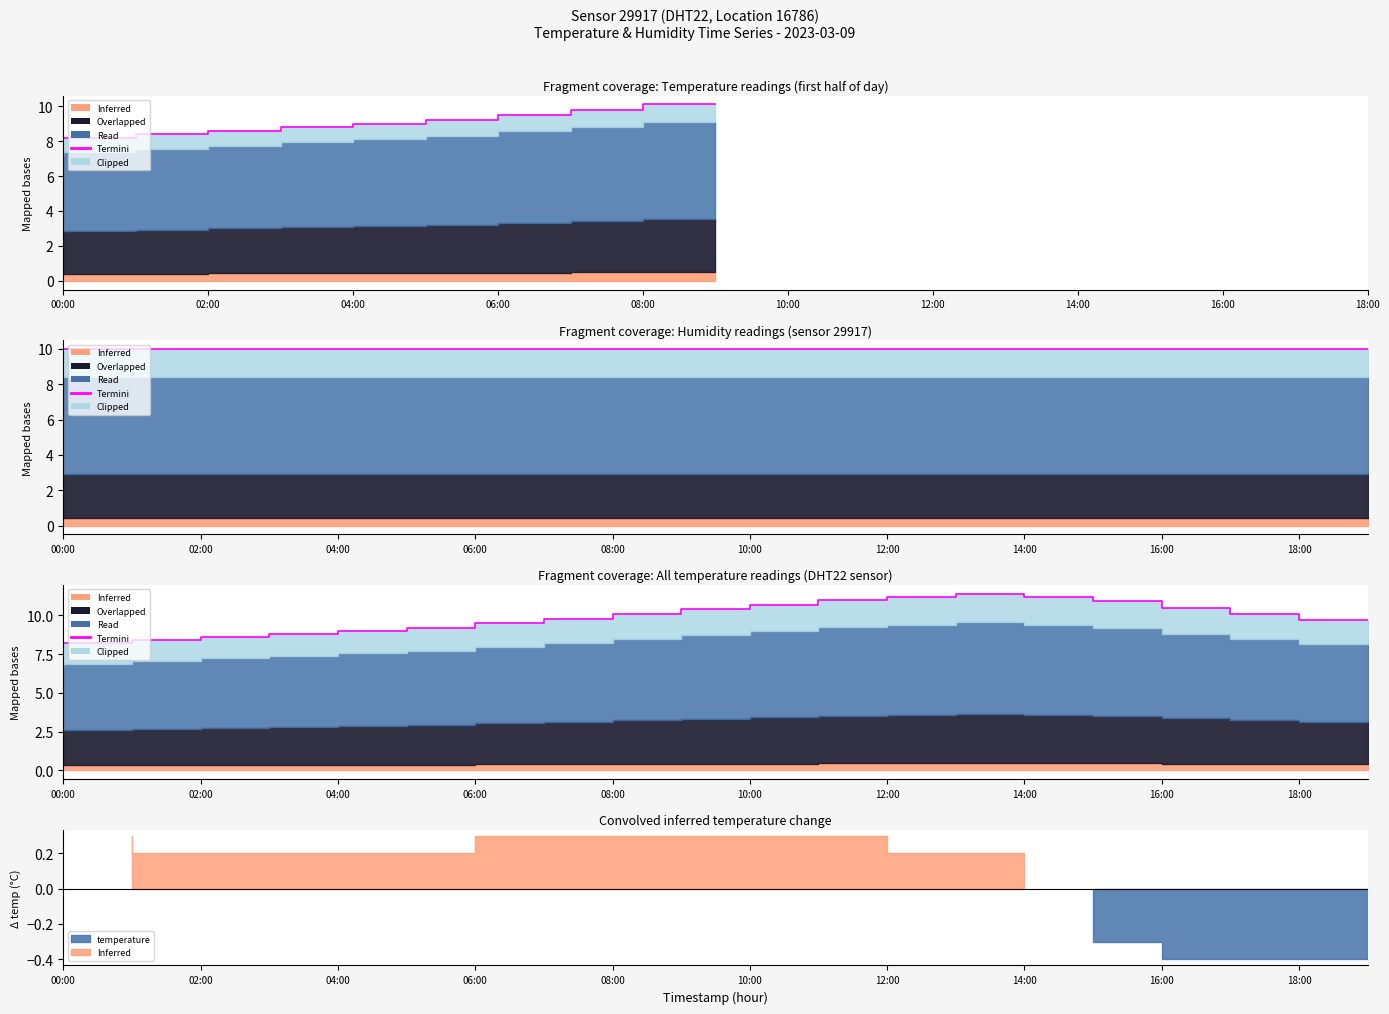

At which label is the value closest to 9?

10:00